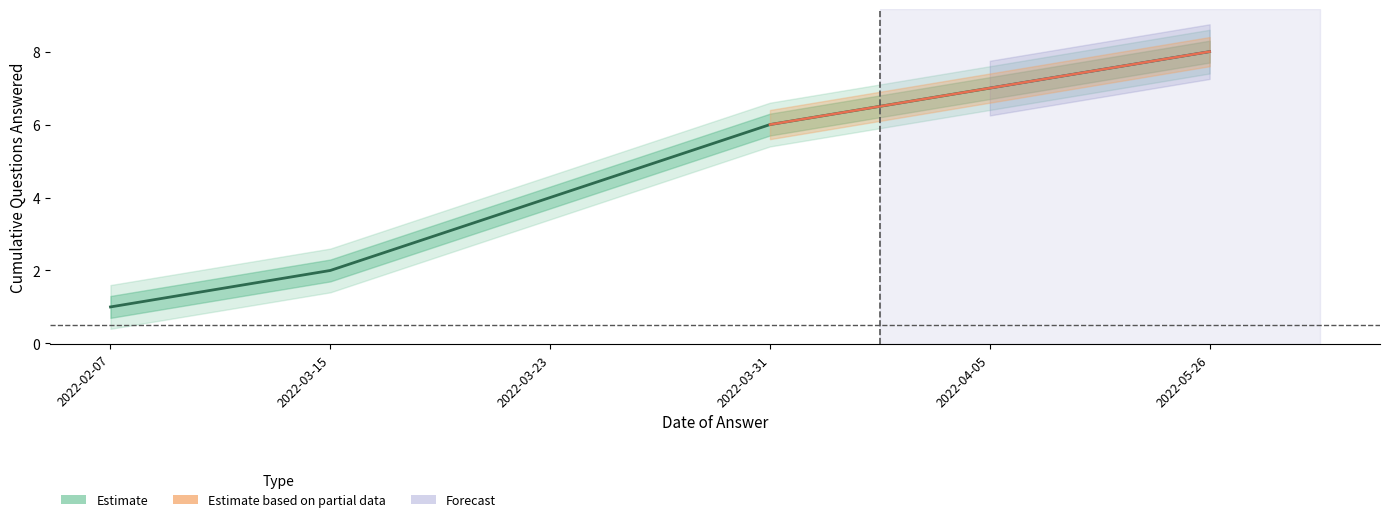

Between 2022-03-15 and 2022-03-23, which is larger?

2022-03-23